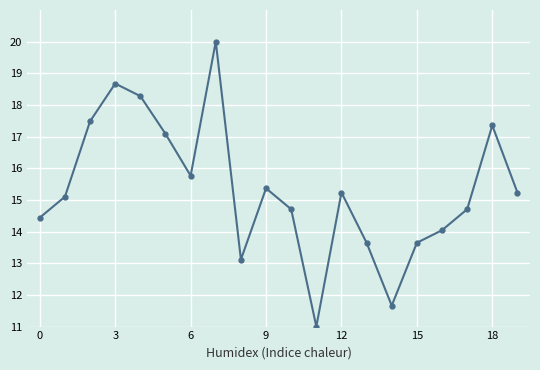

How many points are higher than both their immediate neighbors (excluding endpoints)?

5